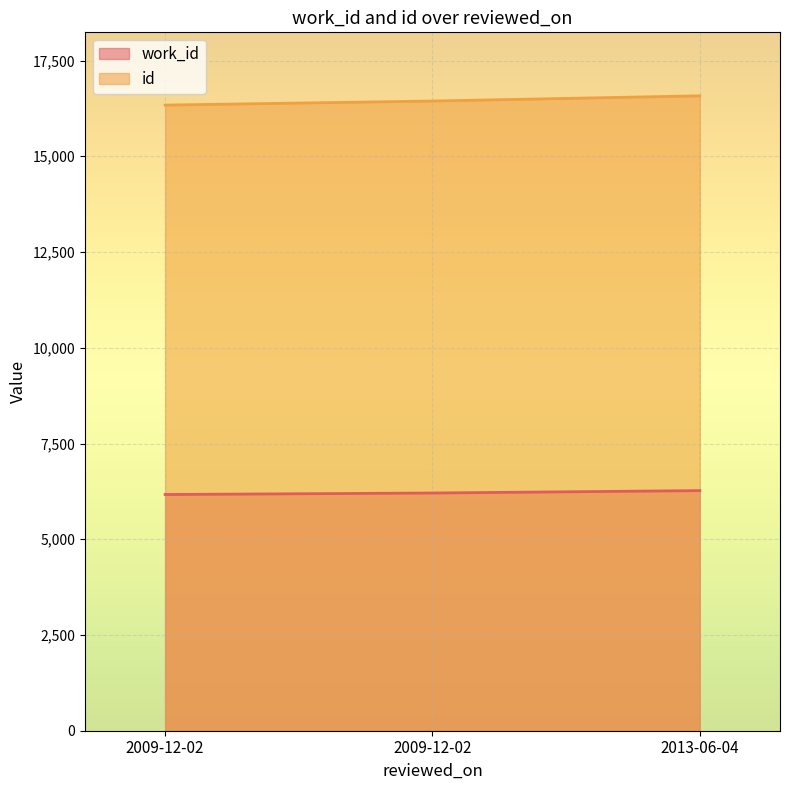

What are all the series names shown in the legend?

work_id, id